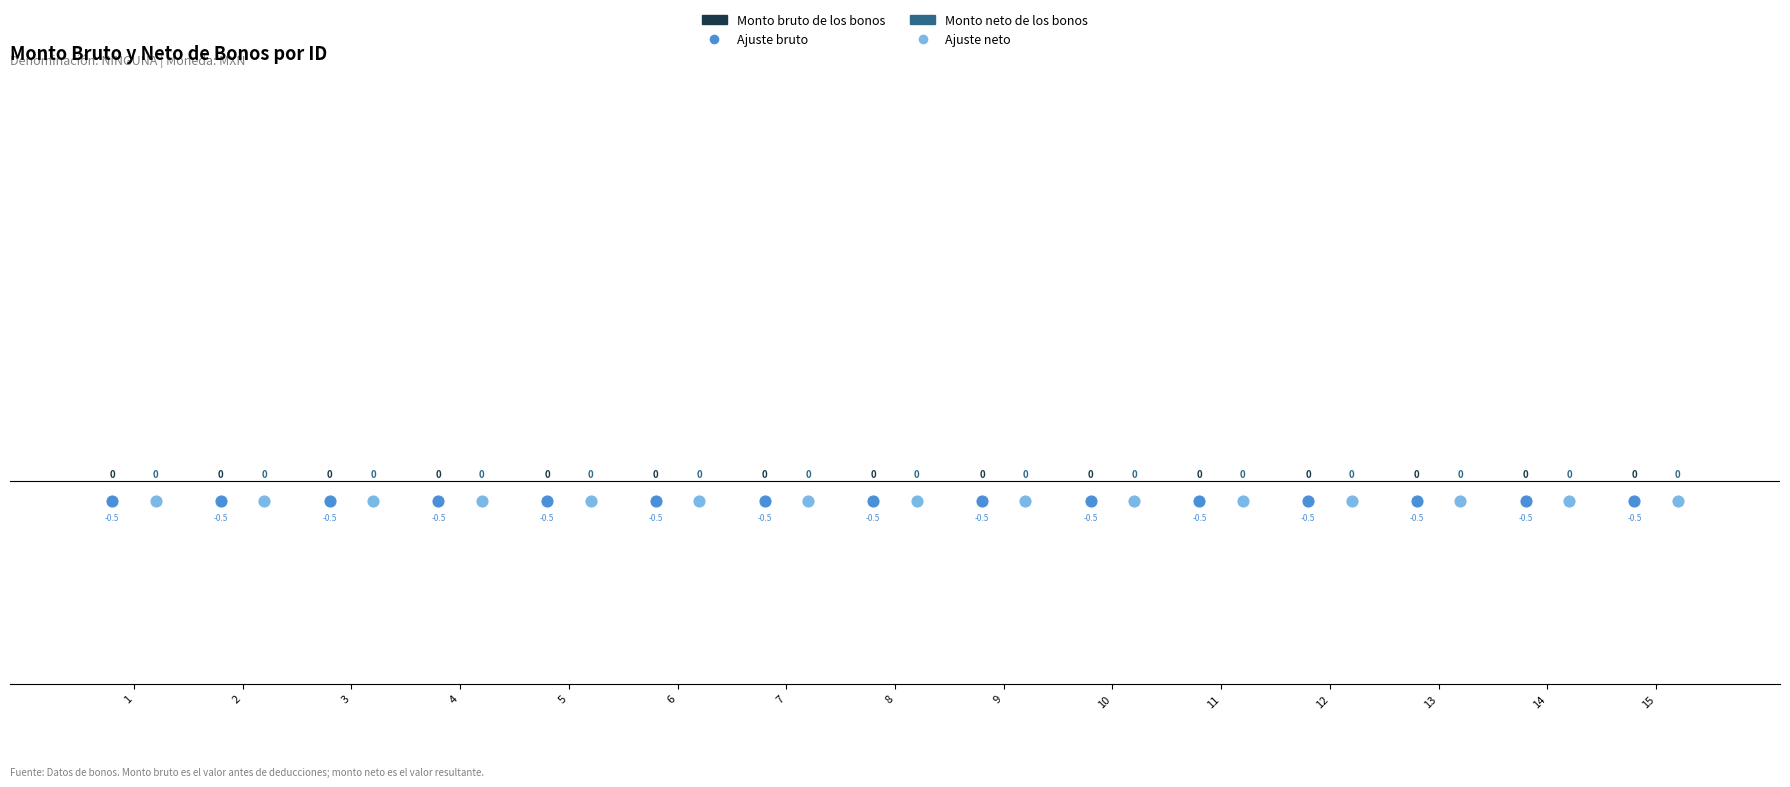

Which series has the largest total across all categories?

Monto bruto de los bonos